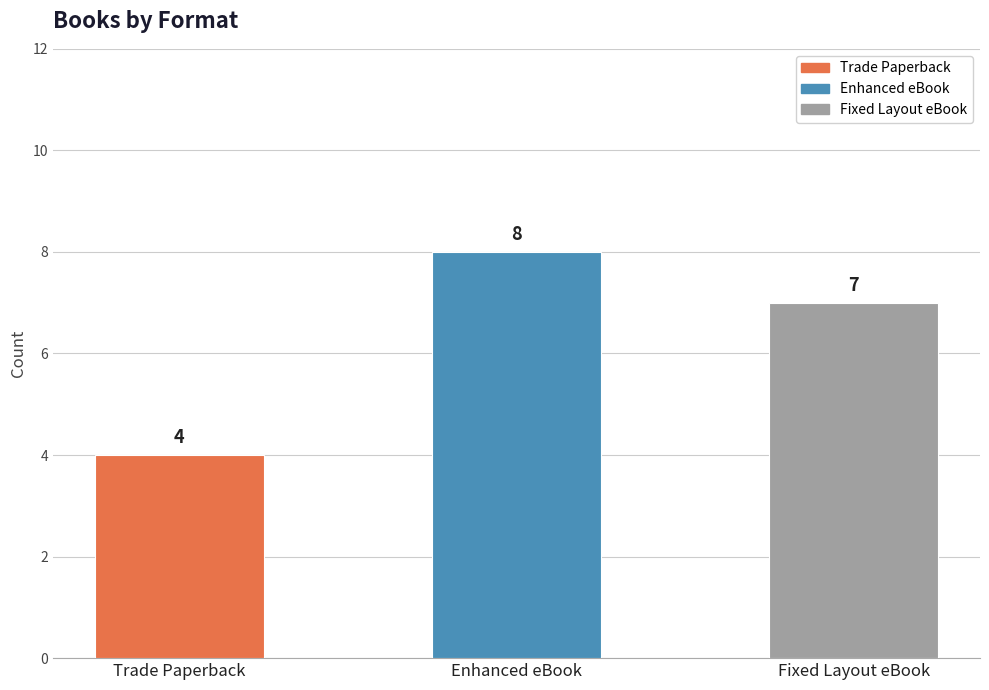

List the labels in order of value, largest first.

Enhanced eBook, Fixed Layout eBook, Trade Paperback